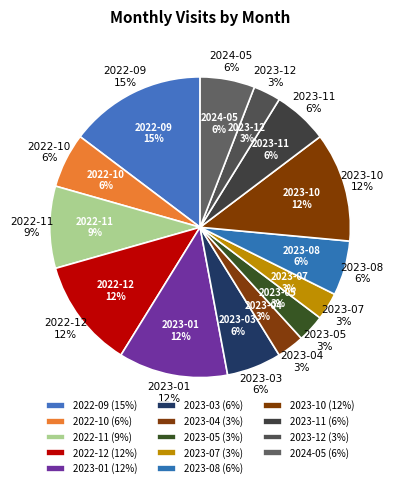

Rank the categories by value from lowest to highest.

2023-04, 2023-05, 2023-07, 2023-12, 2022-10, 2023-03, 2023-08, 2023-11, 2024-05, 2022-11, 2022-12, 2023-01, 2023-10, 2022-09